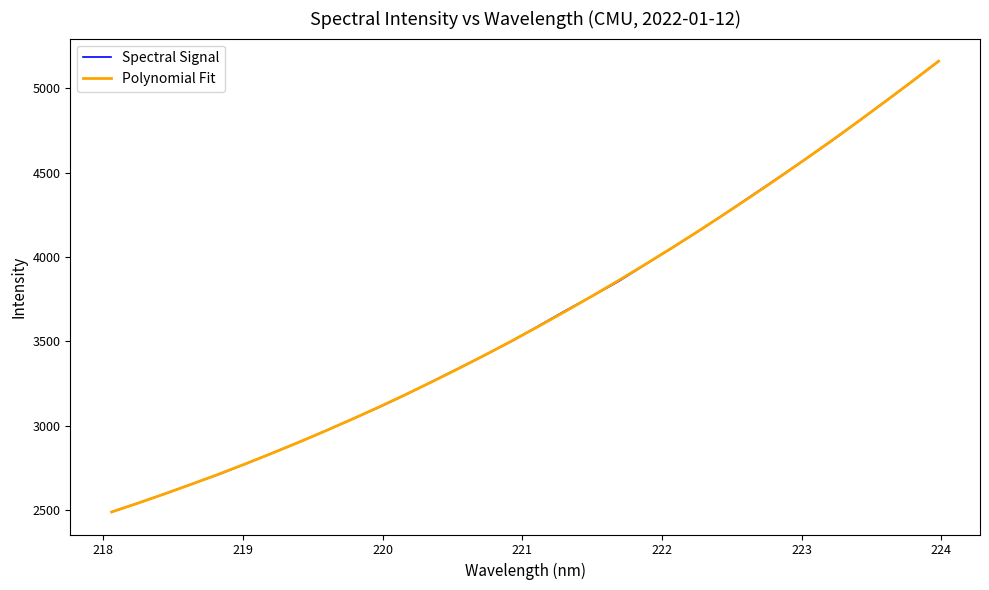

True or false: Polynomial Fit has more than 2 points higher than both neighbors.

False